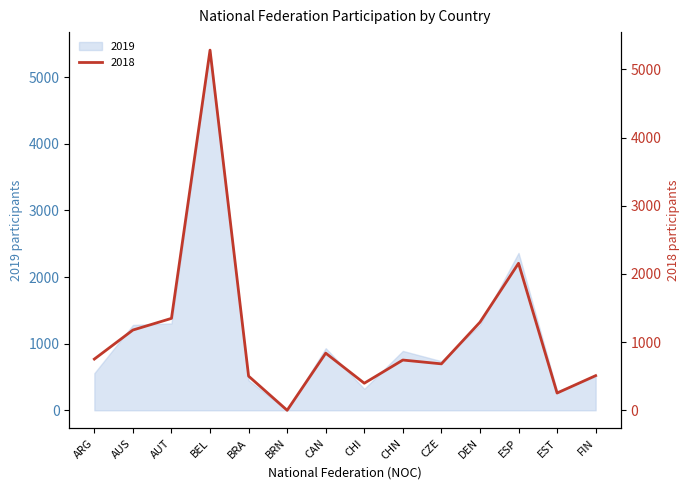

What is the difference between the 2019 values at FIN and DEN?

776